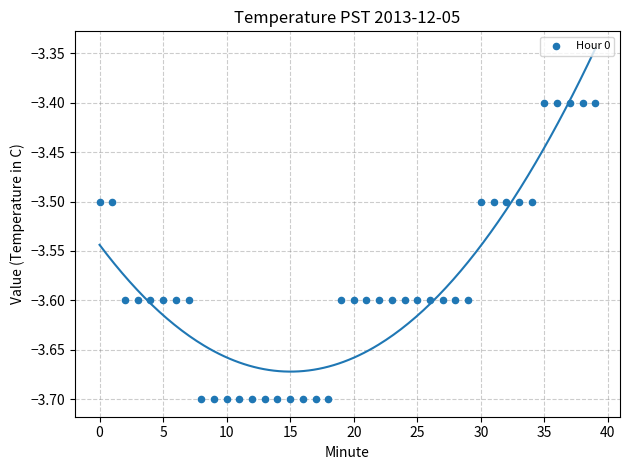

What is the range of Y values (max minus min)?

0.3